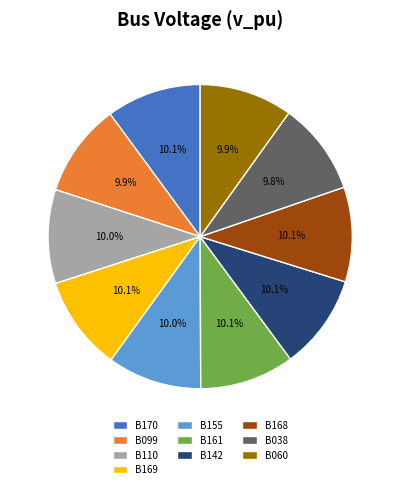

The B155 slice represents 18% of the pie. True or false?

False